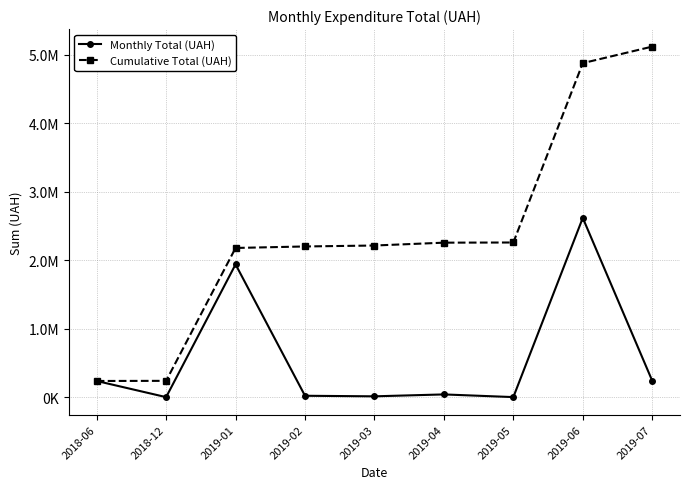

True or false: Monthly Total (UAH) has a value of 21857.5 at 2019-02.

True